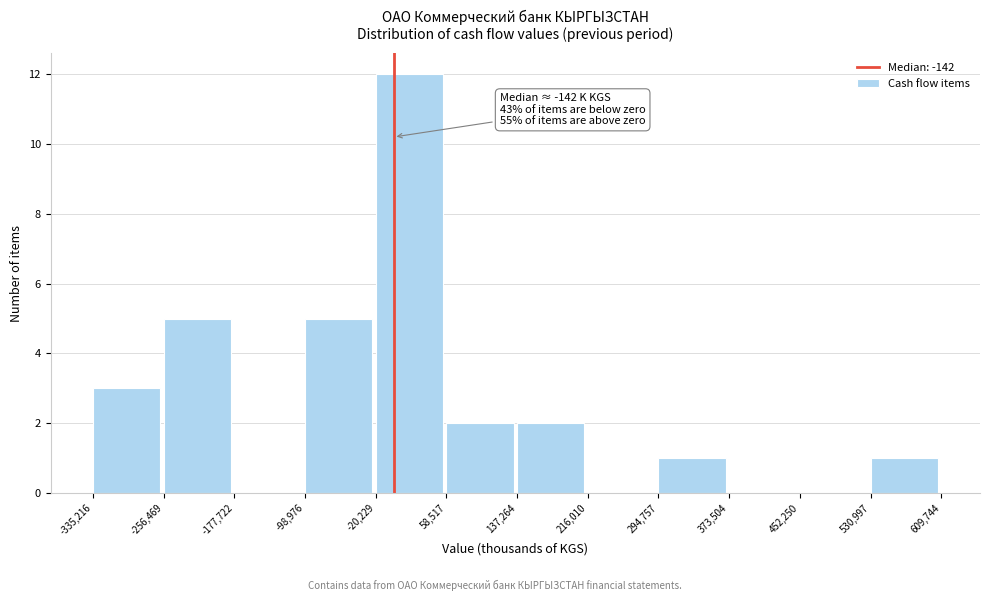

Over which range of the x-axis is the bar tallest?

-20,229 to 58,517